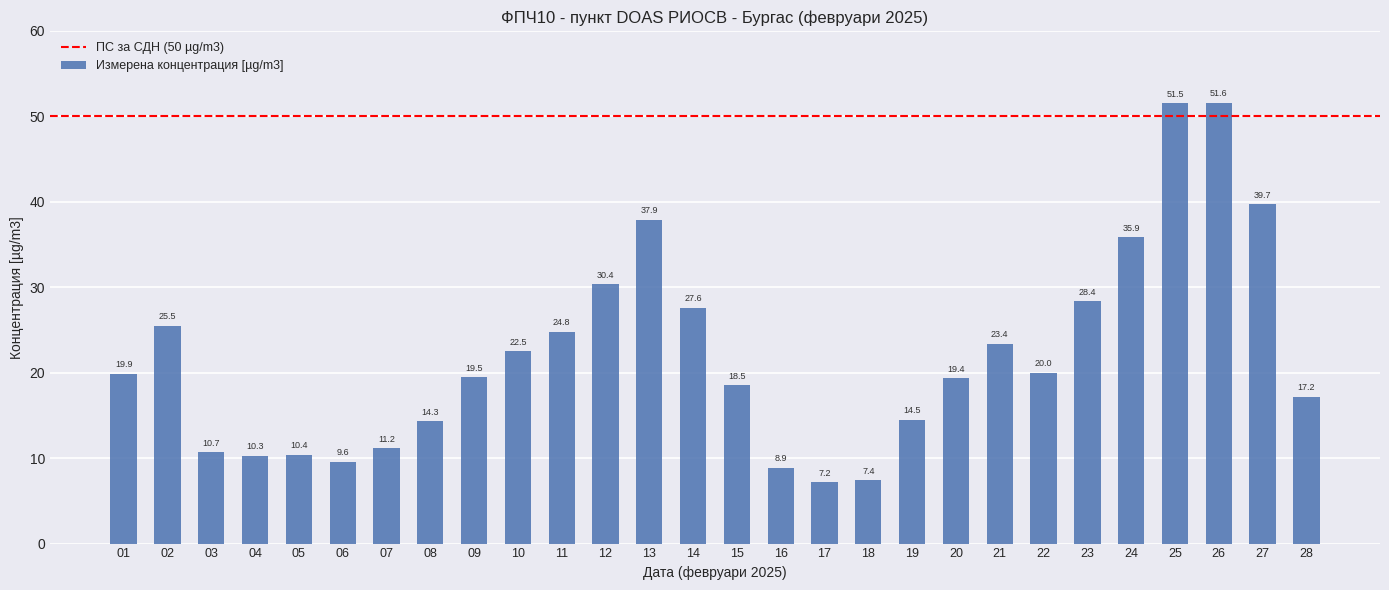

What is the value of the 26th bar from the left?

51.6